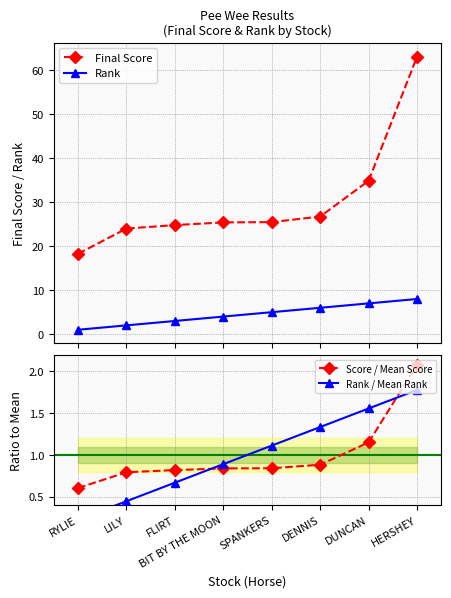

At which label is Score / Mean Score closest to 1?

DENNIS